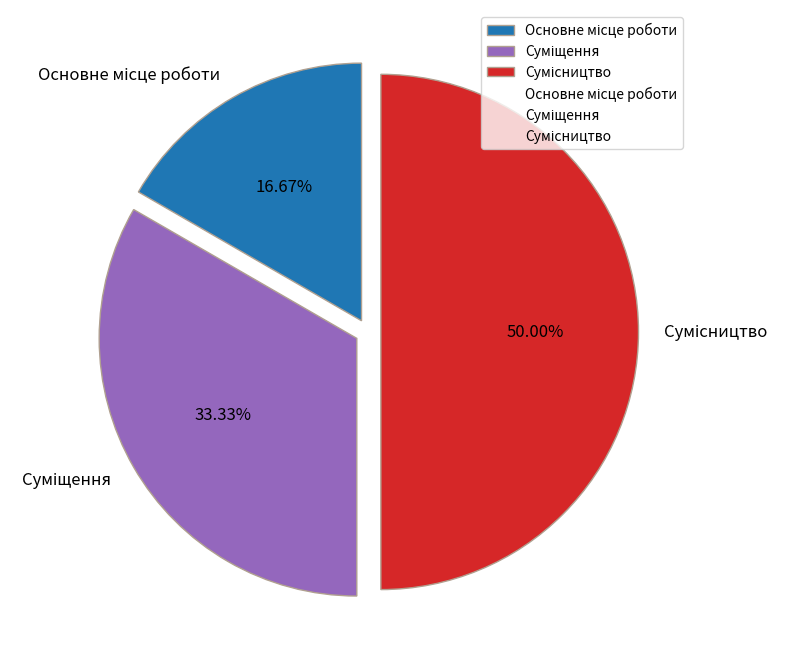

Does Сумісництво account for over 50% of the chart?

No